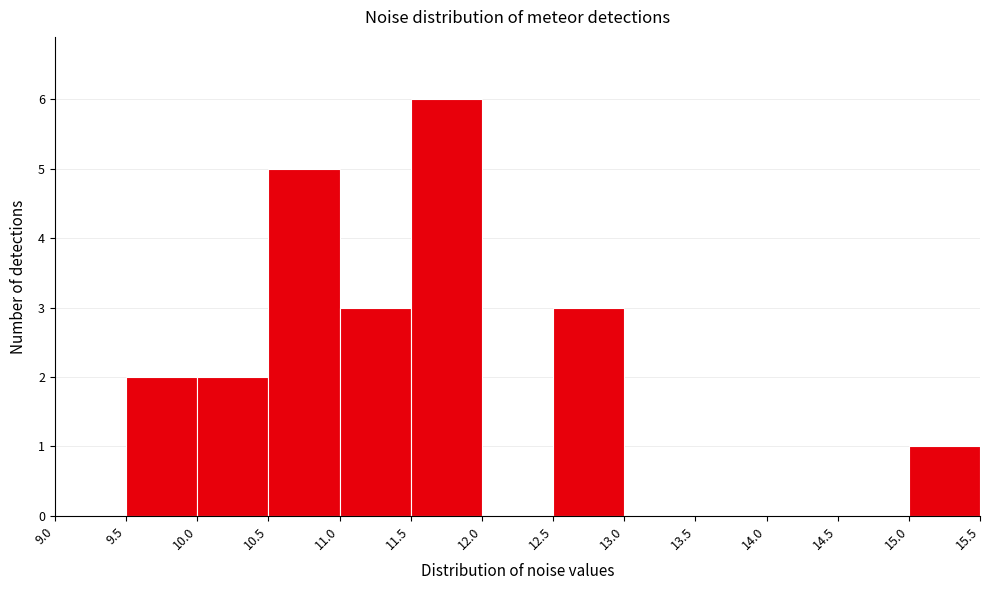

Reading left to right, transcribe this chart: for each bar, give the range it covers on the x-axis and its height. The values are not printed on the chart, so give them approximately, as read against the axis.

9.0 to 9.5: 0
9.5 to 10.0: 2
10.0 to 10.5: 2
10.5 to 11.0: 5
11.0 to 11.5: 3
11.5 to 12.0: 6
12.0 to 12.5: 0
12.5 to 13.0: 3
13.0 to 13.5: 0
13.5 to 14.0: 0
14.0 to 14.5: 0
14.5 to 15.0: 0
15.0 to 15.5: 1